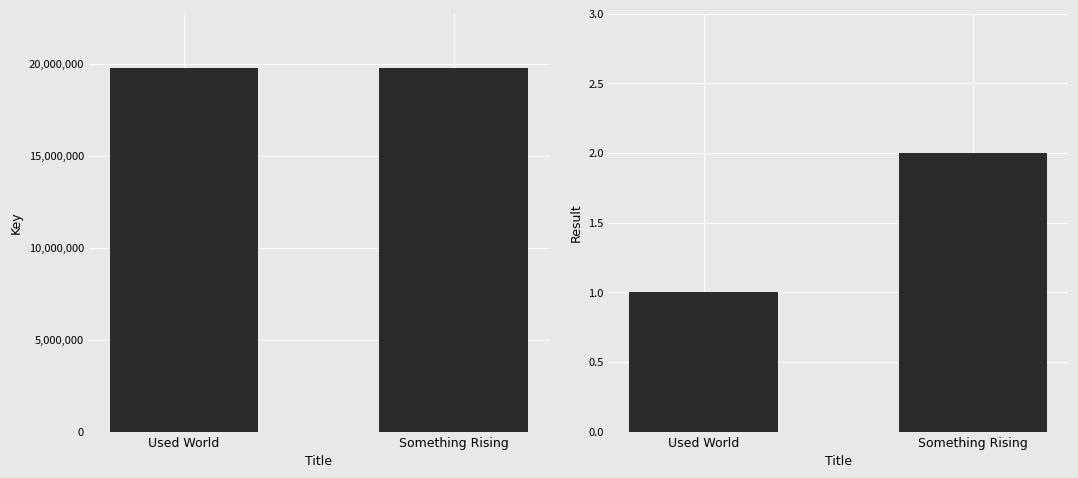

Are the bars grouped side by side (vs. stacked)?

Yes